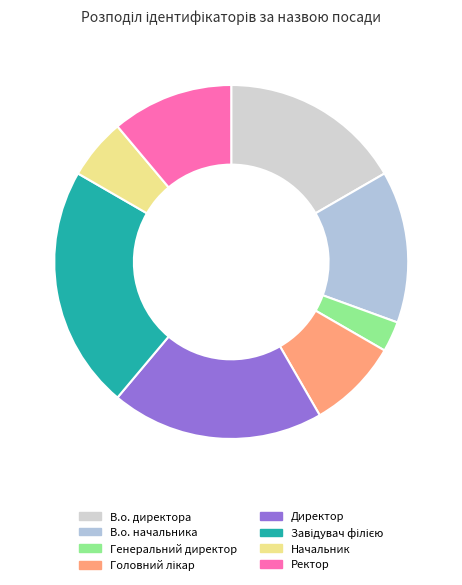

To the nearest percent, what portion does Генеральний директор represent?

3%